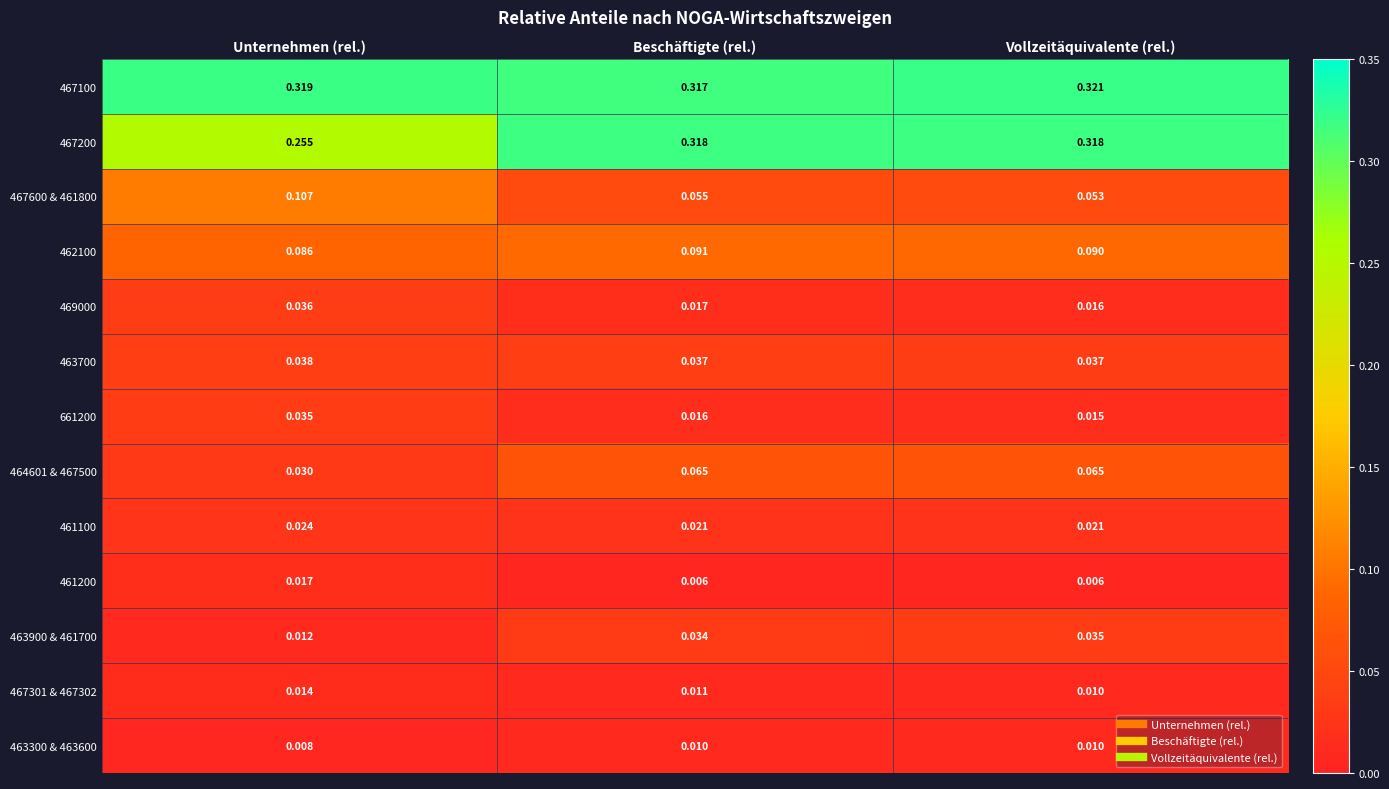

Which category has the highest value in the 467301 & 467302 series?

Unternehmen (rel.)